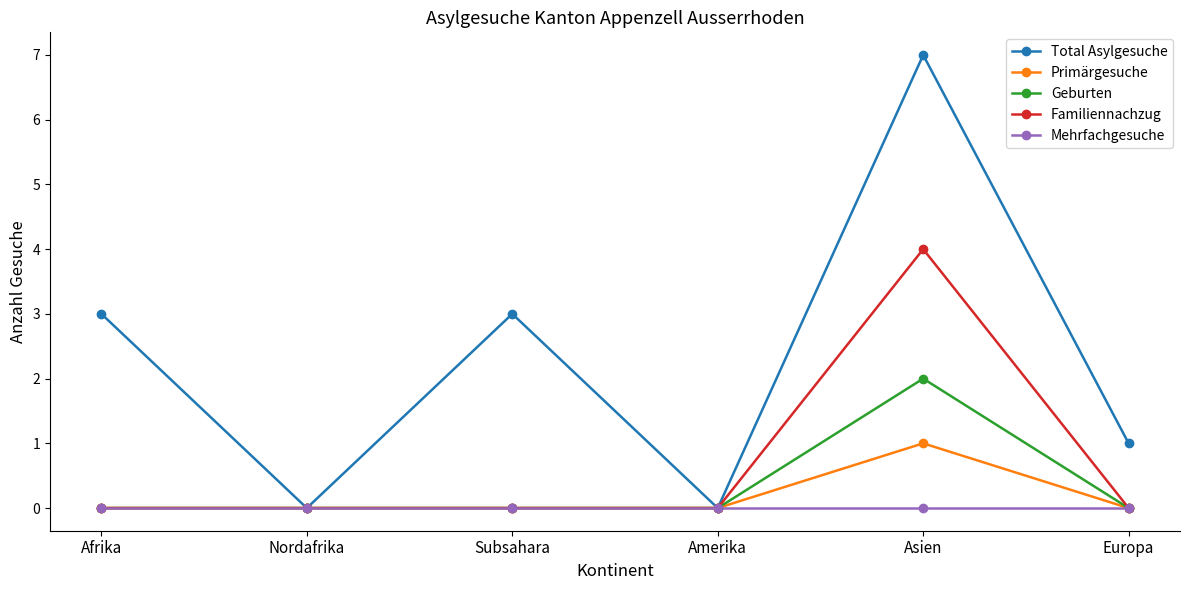

True or false: Primärgesuche has more than 0 points higher than both neighbors.

True